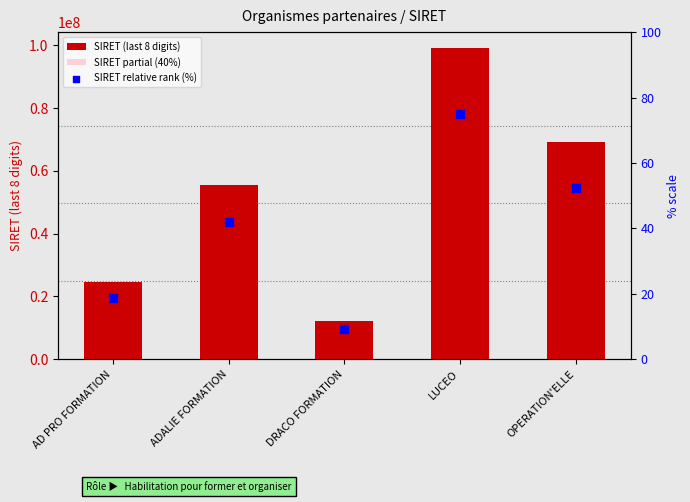

Is the value of SIRET relative rank (%) at OPERATION'ELLE greater than the value of SIRET (last 8 digits) at DRACO FORMATION?

No